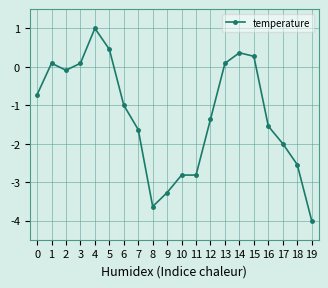

What is the average value?

-1.3